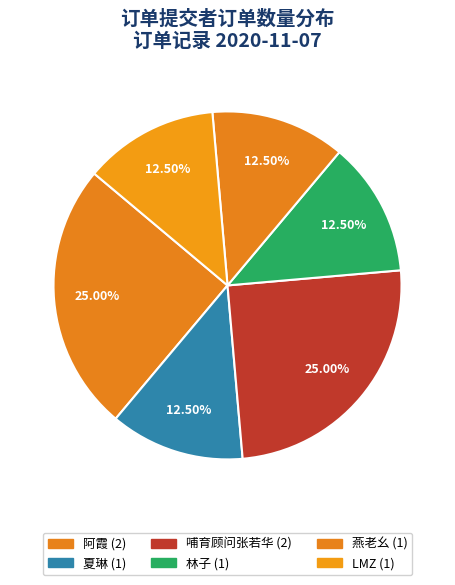

How many slices are in this pie chart?

6